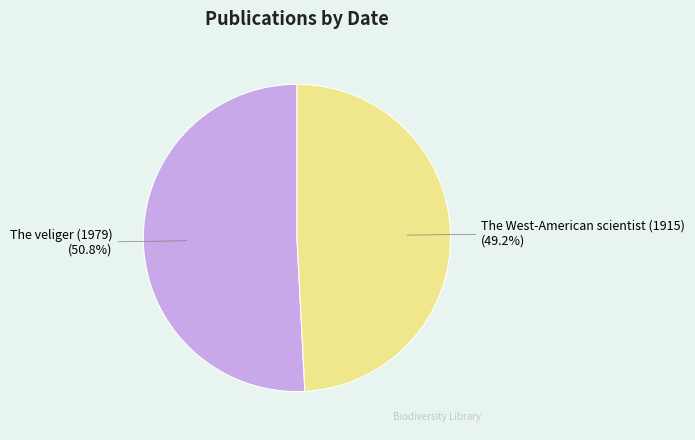

What percentage is the The West-American scientist (1915) slice, to the nearest percent?

49%